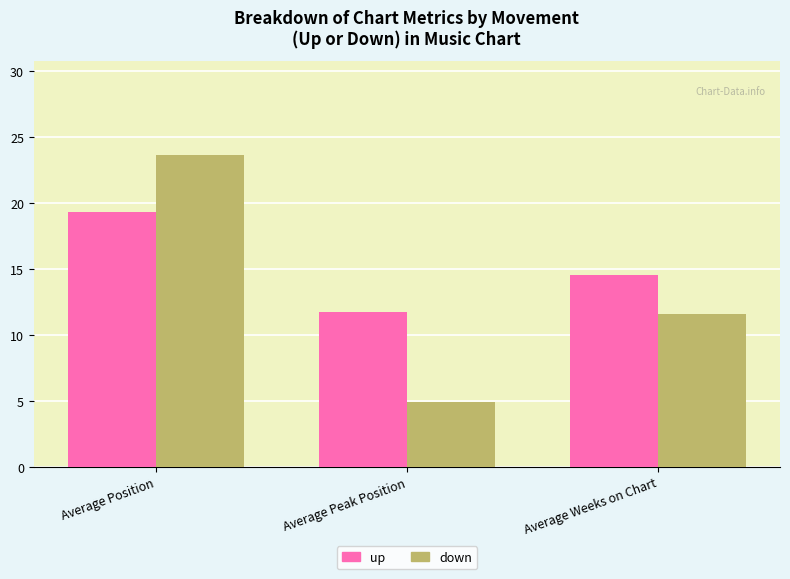

What is the greatest value displayed?

23.6